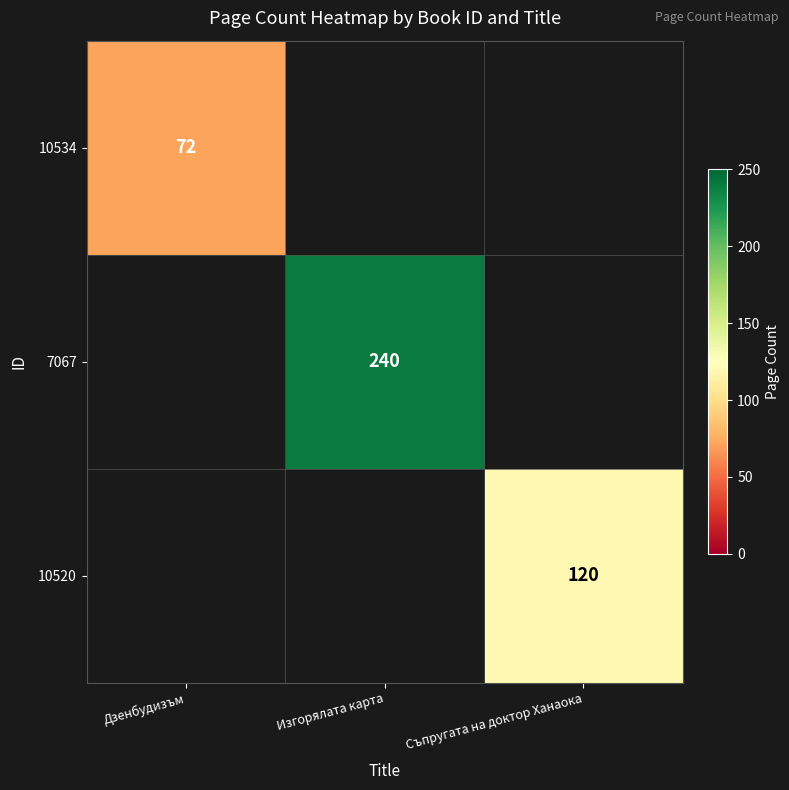

The value of 10534 at Дзенбудизъм is 72. True or false?

True